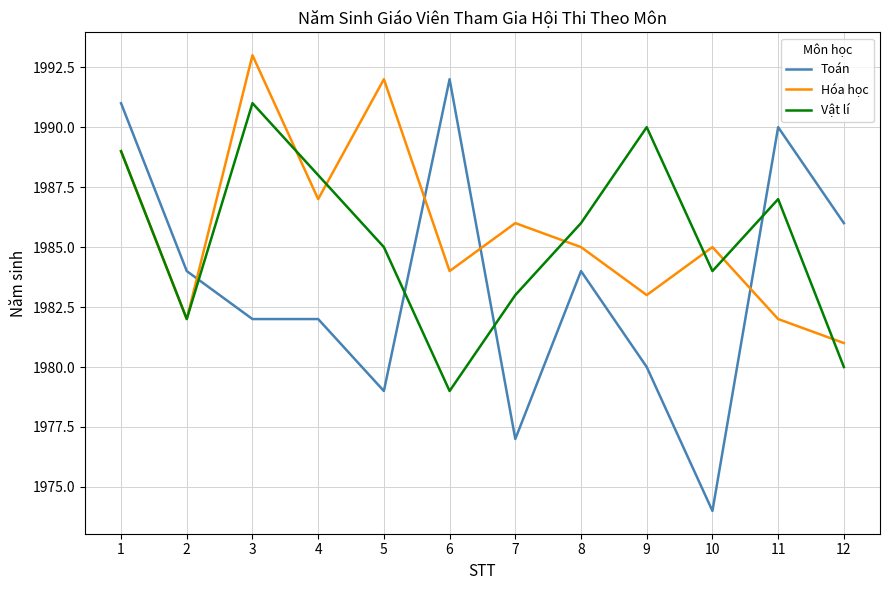

True or false: Toán has a value of 1982 at 4.

True